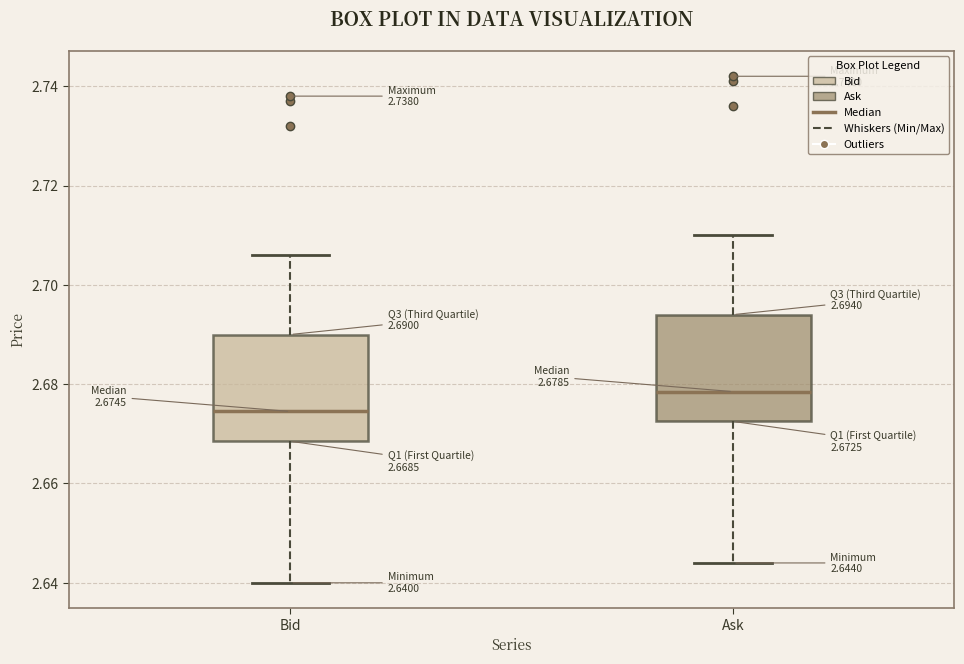

Which box has the highest median line?

Ask